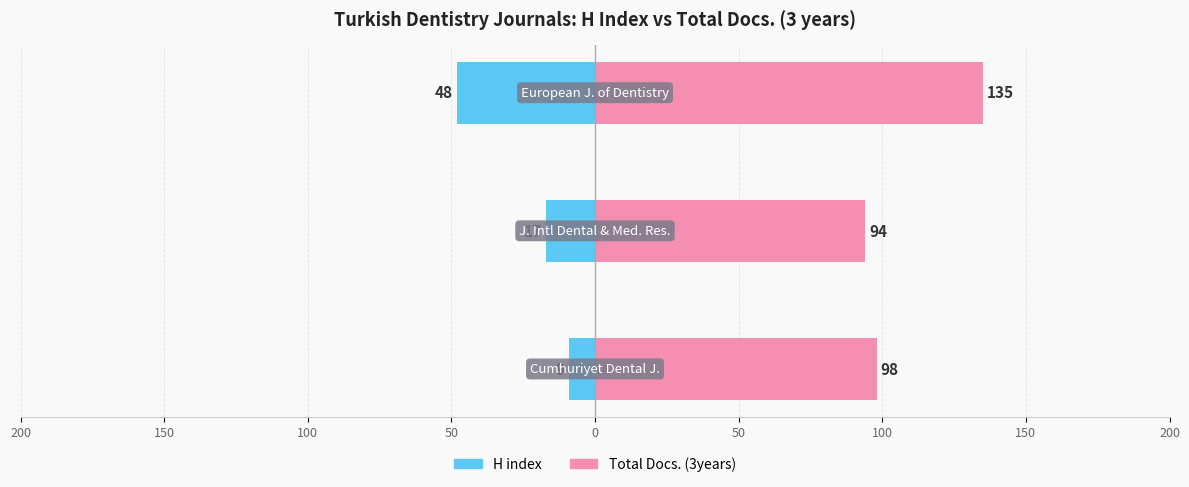

How many bars are there in each group?

2